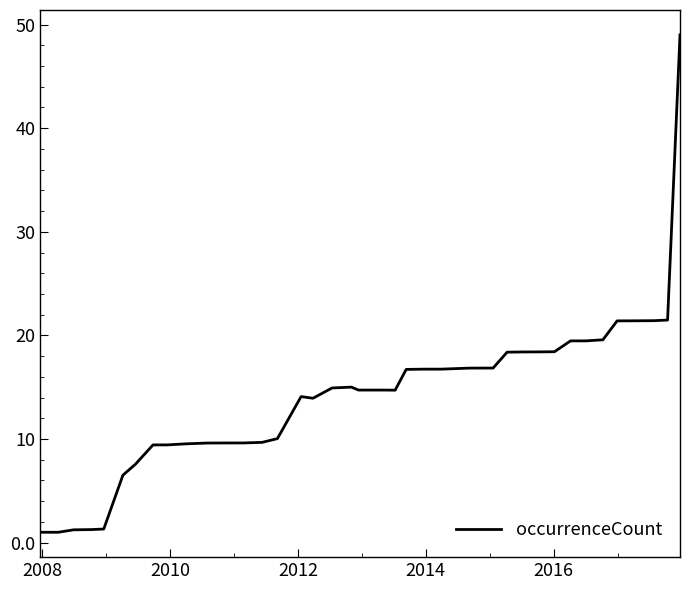

What is the greatest value displayed?

49.0